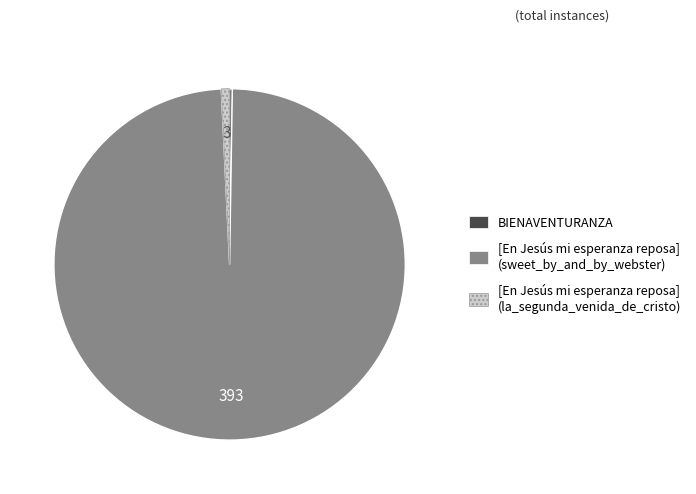

What is the majority slice?

[En Jesús mi esperanza reposa] (sweet_by_and_by_webster)